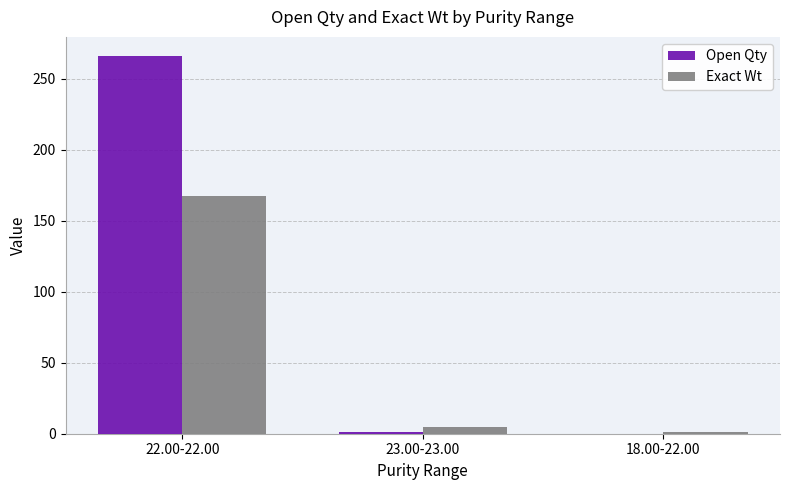

The Exact Wt series shows 5.0 at 23.00-23.00. True or false?

True